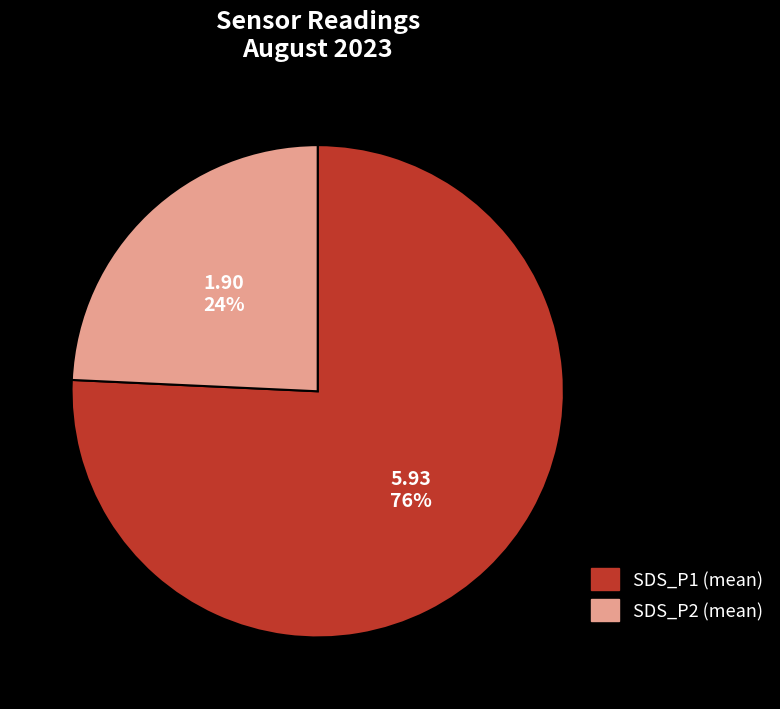

Rank the categories by value from lowest to highest.

SDS_P2 (mean), SDS_P1 (mean)